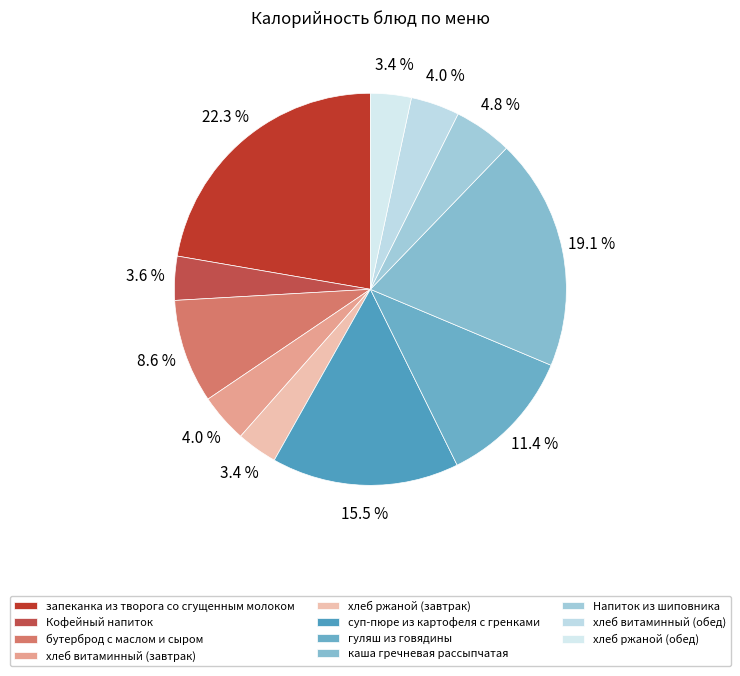

To the nearest percent, what portion does хлеб витаминный (обед) represent?

4%